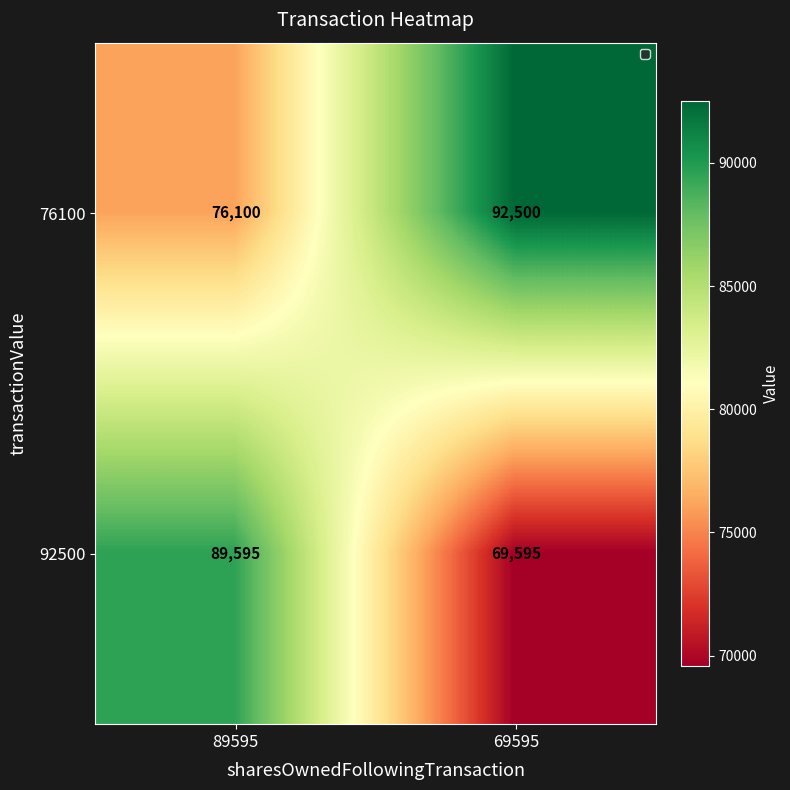

What is the sum of the 92500 values at 89595 and 69595?

159190